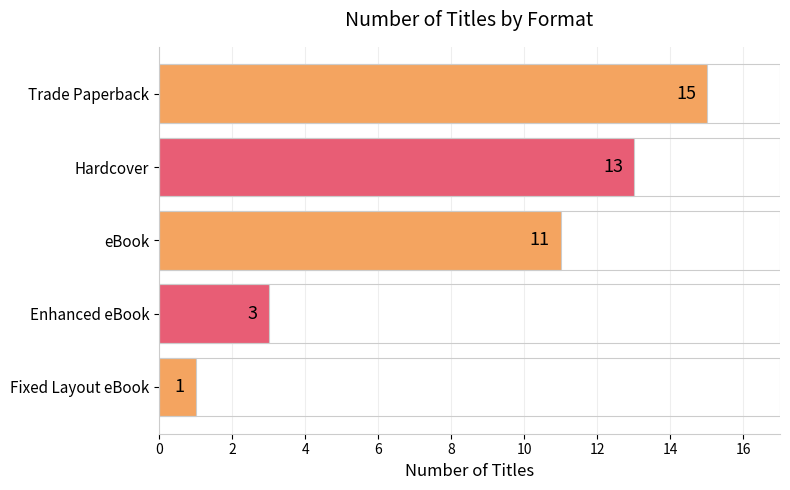

How many series are shown in this chart?

1